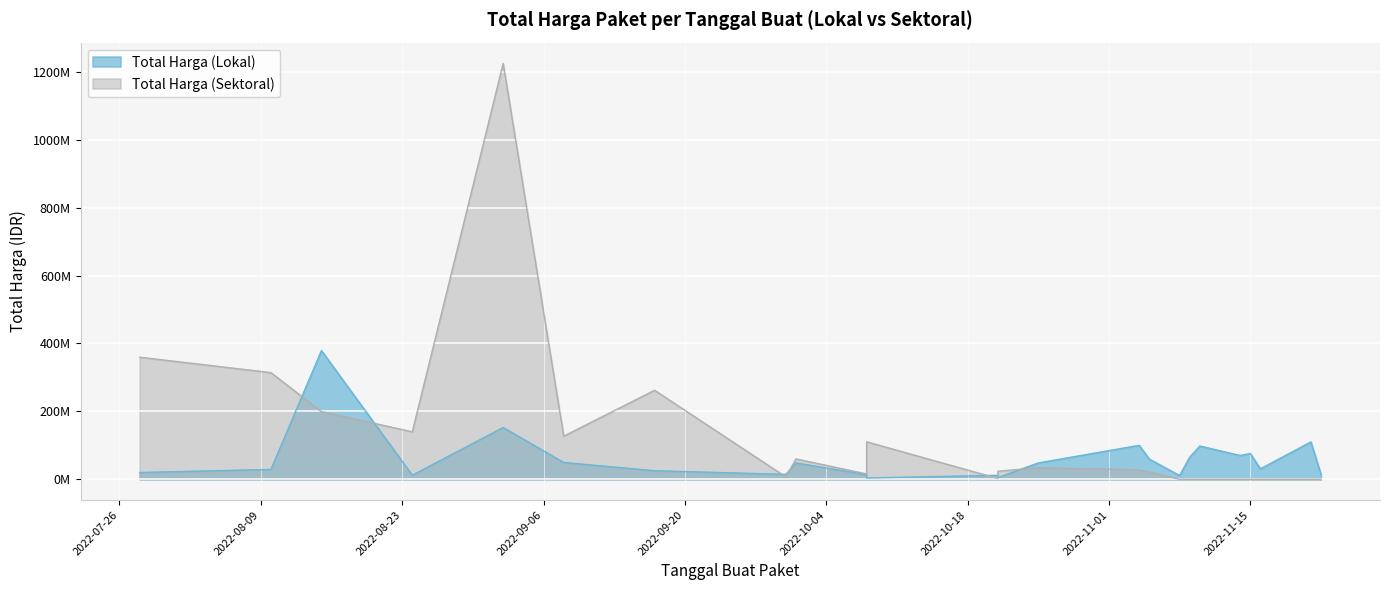

Which has a higher value, 2022-08-24 or 2022-10-08?

2022-08-24